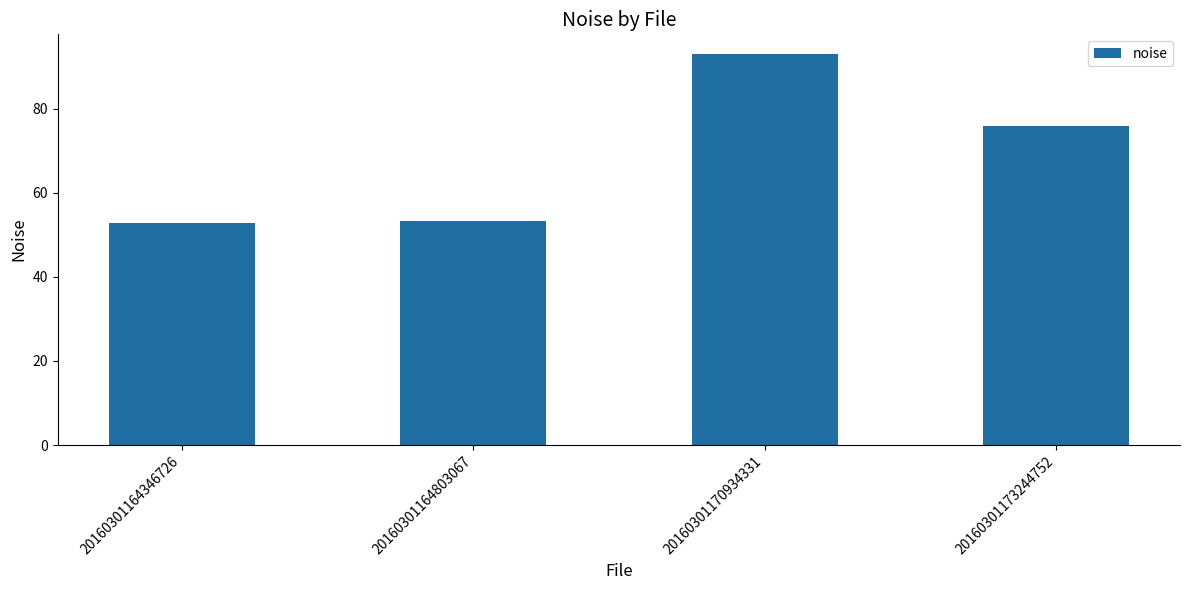

How many series are shown in this chart?

1